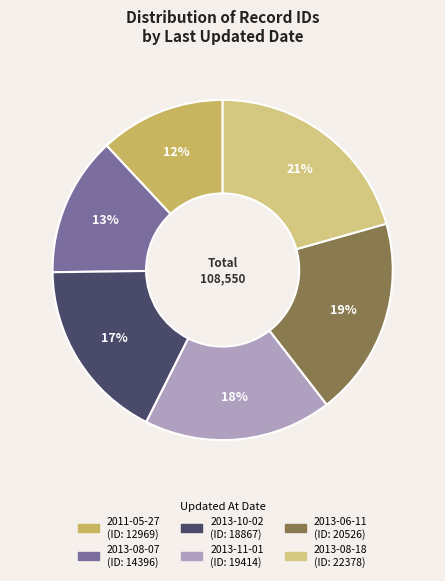

What is the change in value from 2013-06-11 to 2013-08-18?

+1852